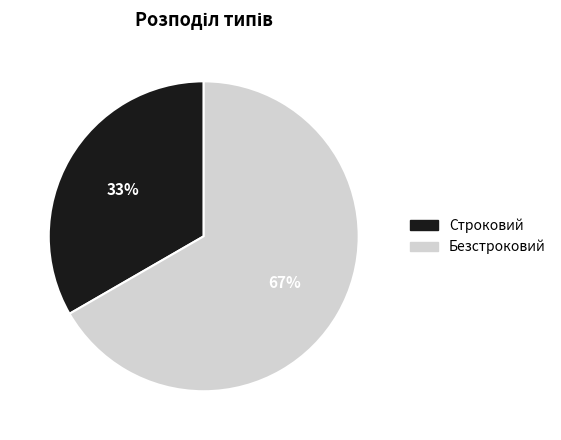

Rank the categories by value from highest to lowest.

Безстроковий, Строковий